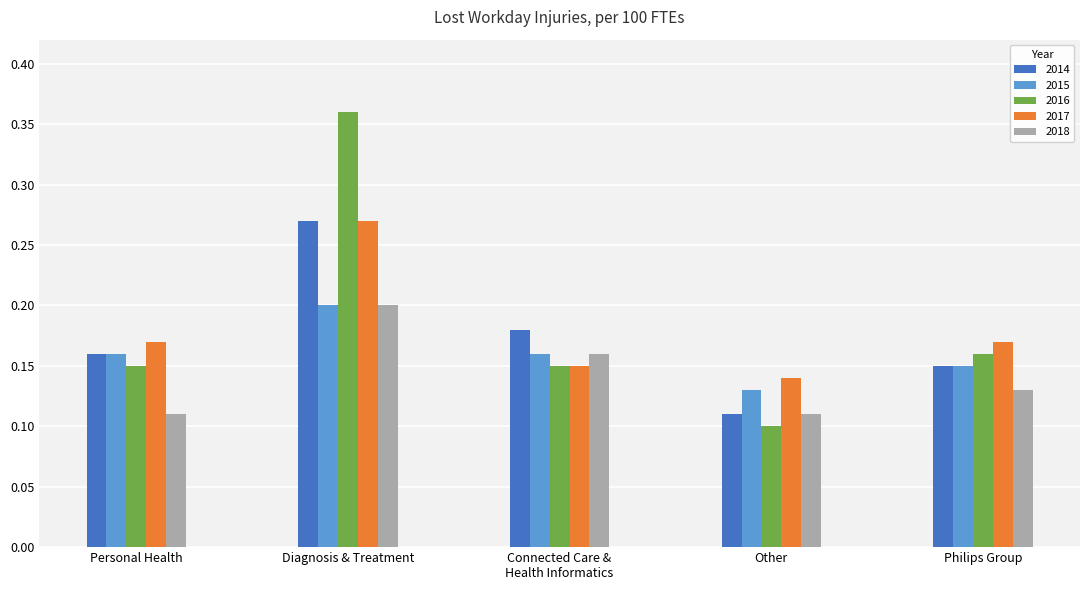

At which category is the sum across all series the highest?

Diagnosis & Treatment